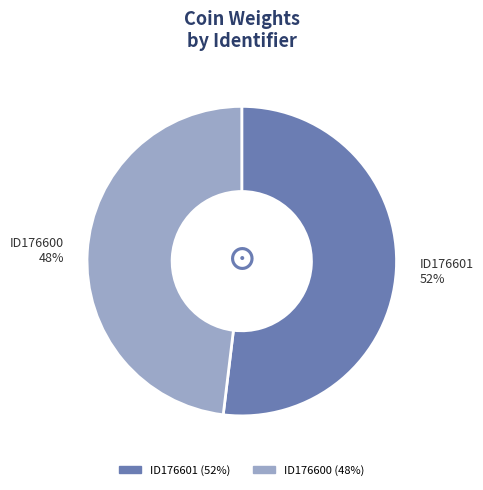

Which has a higher value, ID176600 or ID176601?

ID176601